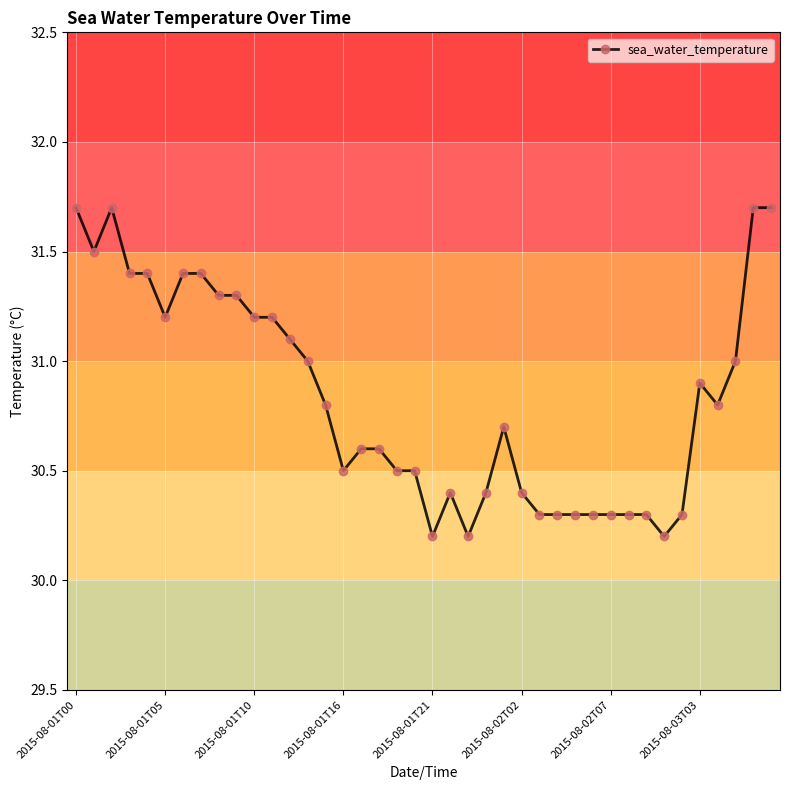

What is the maximum value shown in the chart?

31.7